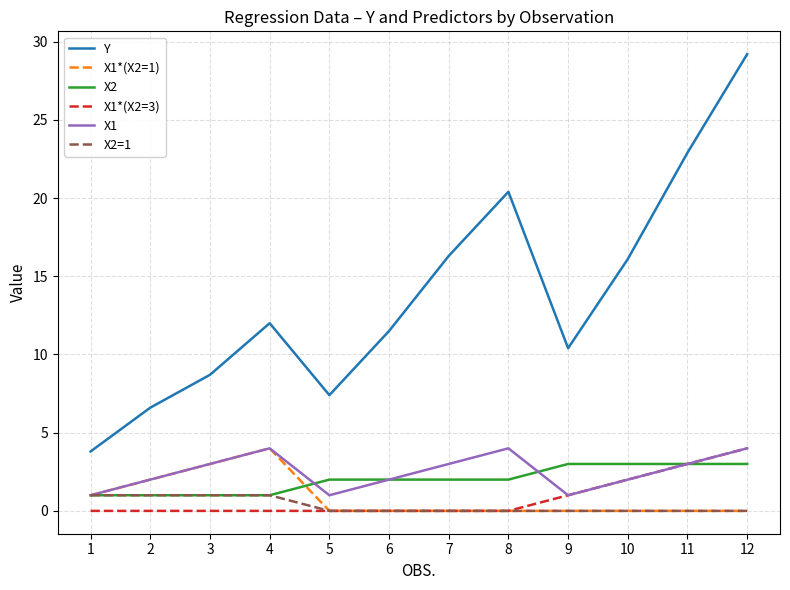

What is the sum of all X1 values?

30.0